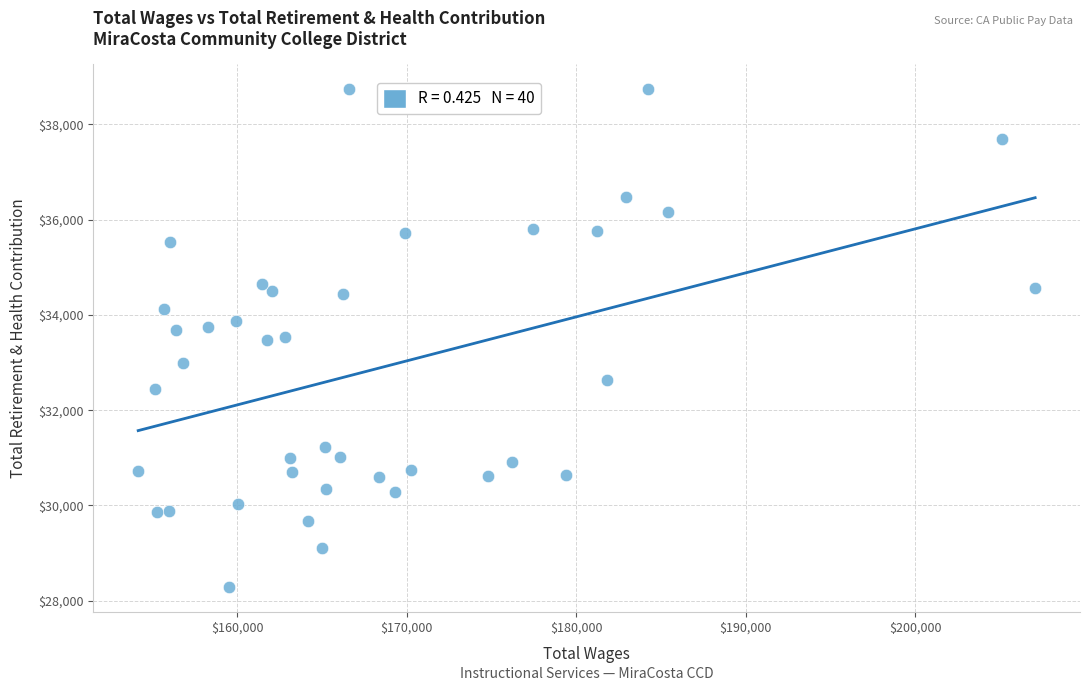

What is the range of Y values (max minus min)?

10461